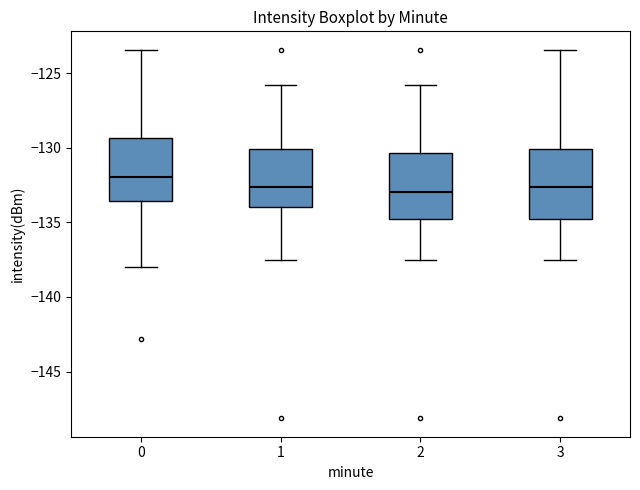

Where does the upper whisker of the box at x = 0 end on the y-axis? The values are not printed on the chart, so give them approximately, as read against the axis.

-123.5